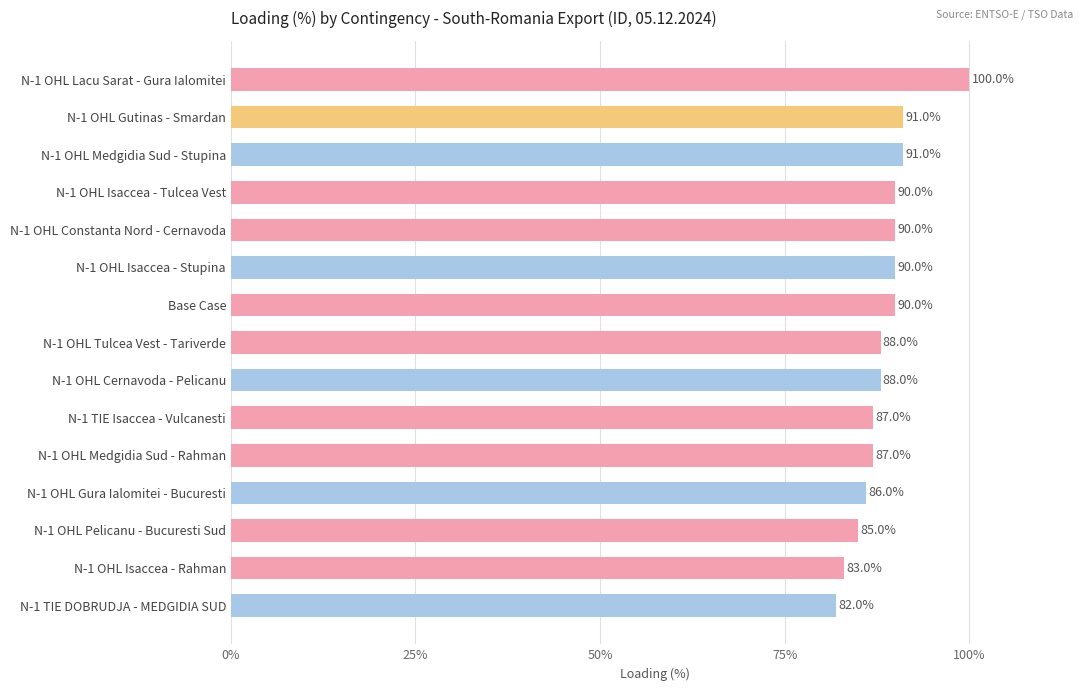

What is the average value?

89